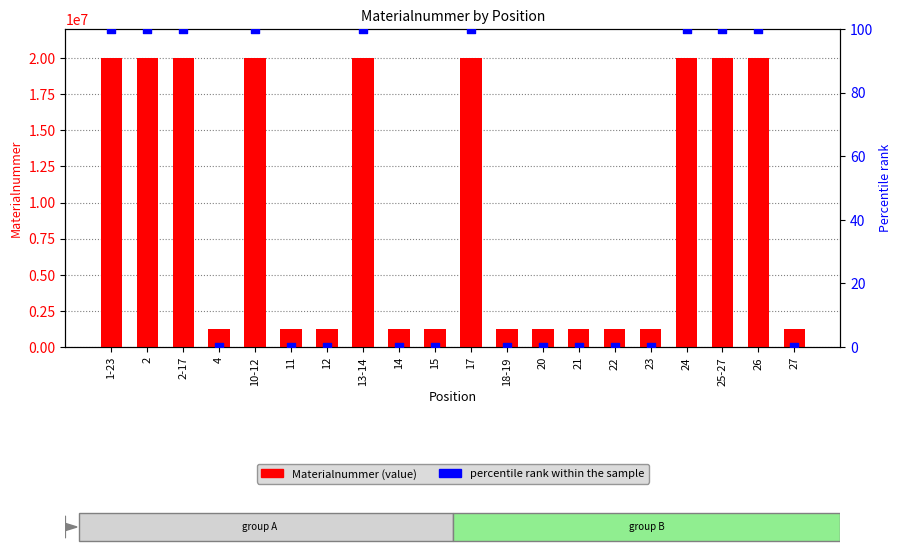

Is the value of Materialnummer at 15 greater than the value of percentile rank within the sample at 26?

Yes